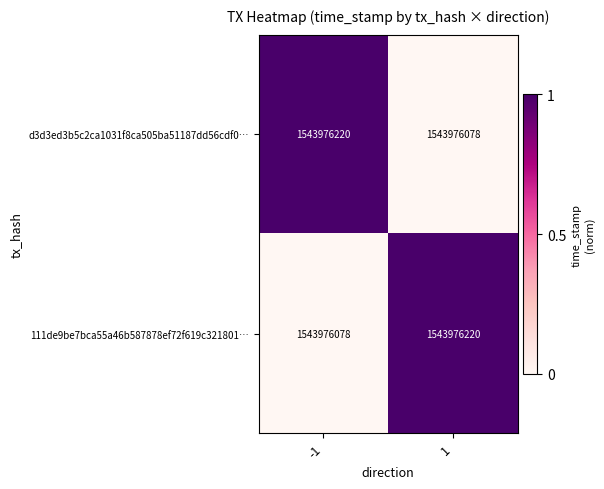

Reading left to right, transcribe all the data shown in this chart.

d3d3ed3b5c2ca1031f8ca505ba51187dd56cdf0…: -1=1543976220.0	1=1543976078.0
111de9be7bca55a46b587878ef72f619c321801…: -1=1543976078.0	1=1543976220.0